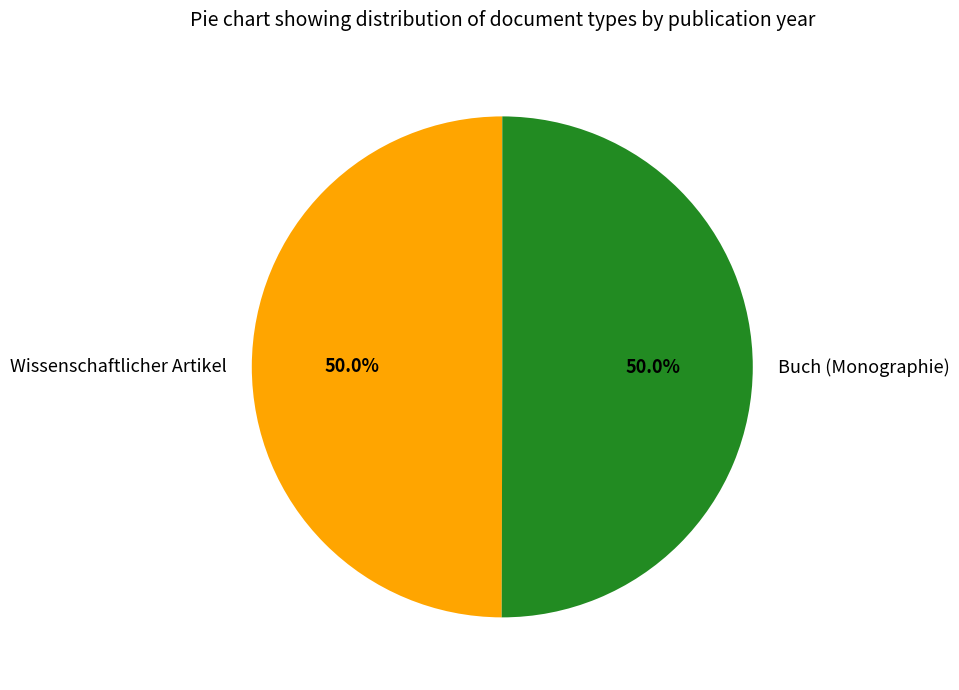

To the nearest percent, what is the combined percentage of Wissenschaftlicher Artikel and Buch (Monographie)?

100%